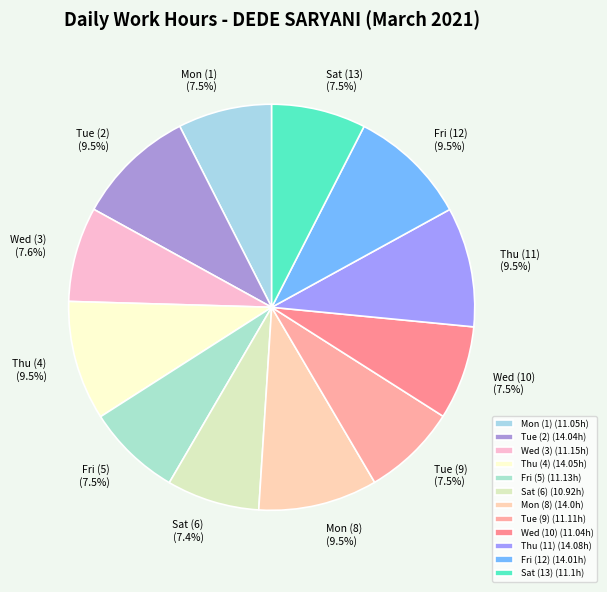

Count the number of slices in the pie.

12